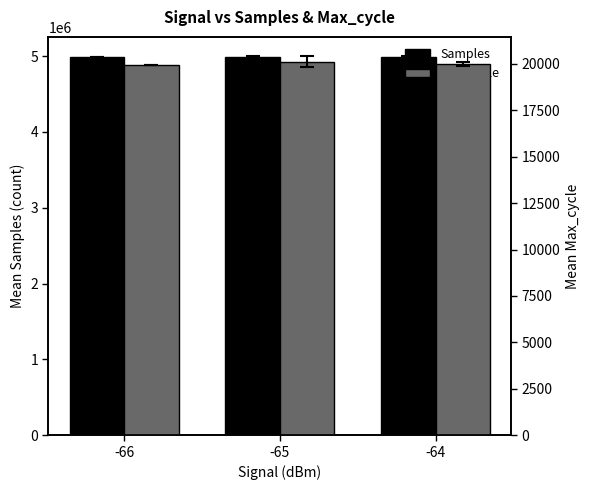

Between -64 and -65, which is larger?

-65